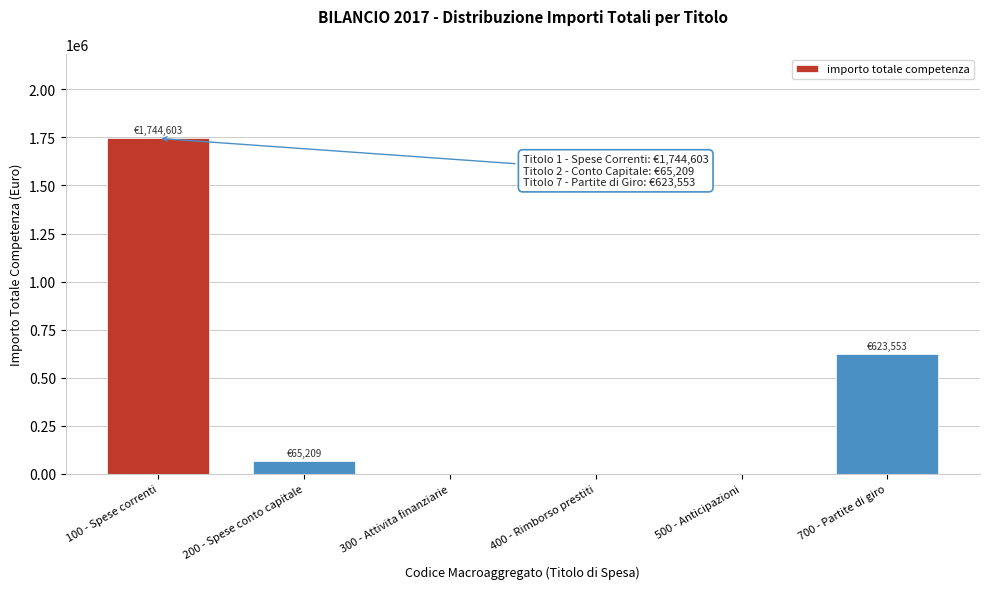

Reading left to right, extract all data points from this chart.

100 - Spese correnti=1744603.0	200 - Spese conto capitale=65209.4	300 - Attivita finanziarie=0.0	400 - Rimborso prestiti=0.0	500 - Anticipazioni=0.0	700 - Partite di giro=623552.7